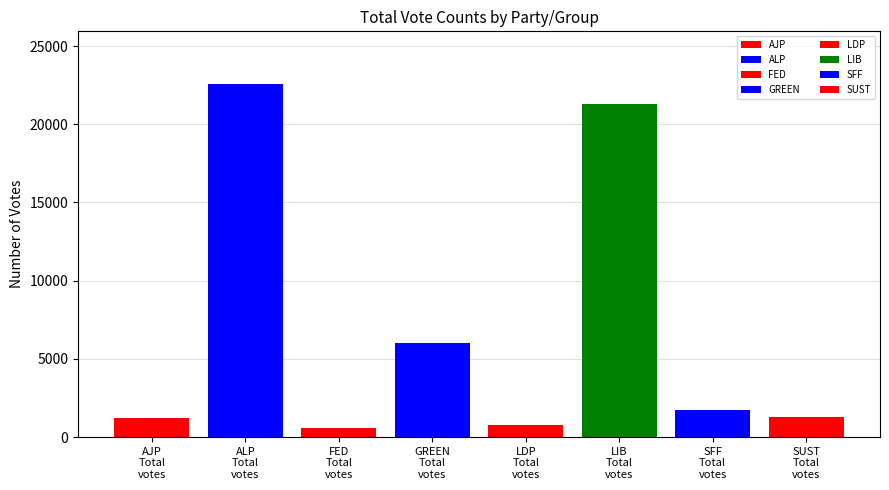

Count the number of categories in the chart.

8